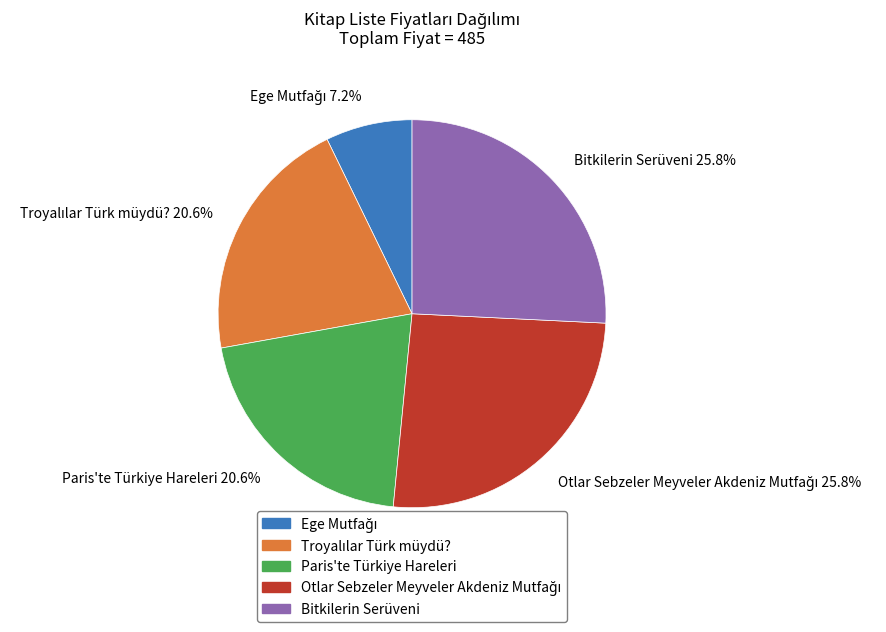

Is the sum of Bitkilerin Serüveni and Paris'te Türkiye Hareleri greater than half?

No